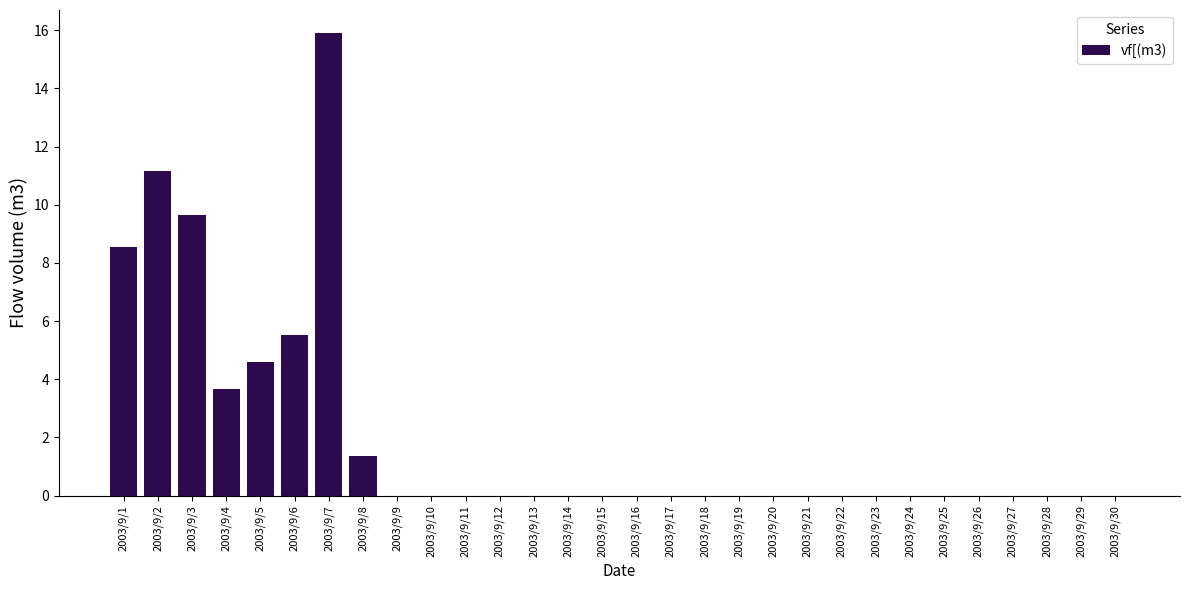

Reading left to right, transcribe all the data shown in this chart.

2003/9/1=8.6	2003/9/2=11.2	2003/9/3=9.7	2003/9/4=3.7	2003/9/5=4.6	2003/9/6=5.5	2003/9/7=15.9	2003/9/8=1.4	2003/9/9=0.0	2003/9/10=0.0	2003/9/11=0.0	2003/9/12=0.0	2003/9/13=0.0	2003/9/14=0.0	2003/9/15=0.0	2003/9/16=0.0	2003/9/17=0.0	2003/9/18=0.0	2003/9/19=0.0	2003/9/20=0.0	2003/9/21=0.0	2003/9/22=0.0	2003/9/23=0.0	2003/9/24=0.0	2003/9/25=0.0	2003/9/26=0.0	2003/9/27=0.0	2003/9/28=0.0	2003/9/29=0.0	2003/9/30=0.0